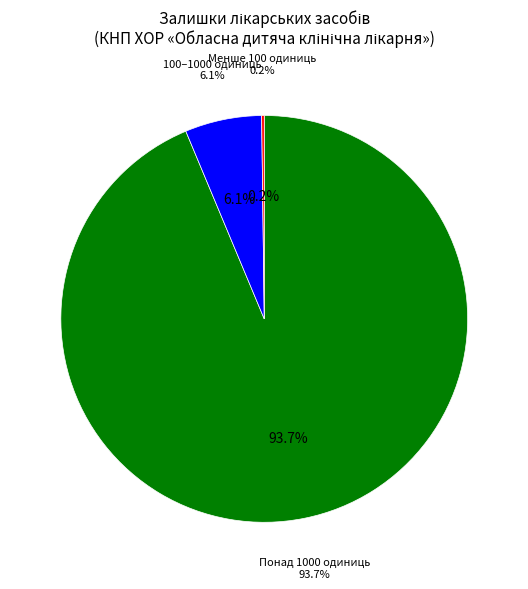

What portion of the pie excludes Фільтр Diasafe?

100.0%